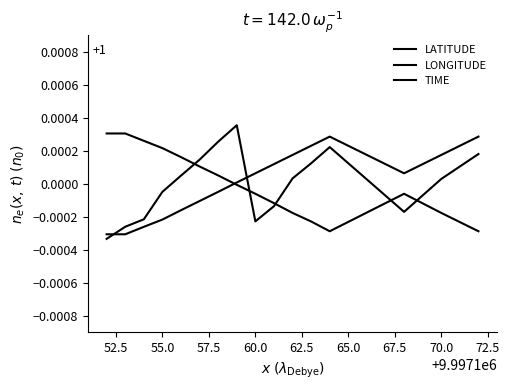

Between which two adjacent categories do LONGITUDE and LATITUDE first intersect?

65.0 and 67.5